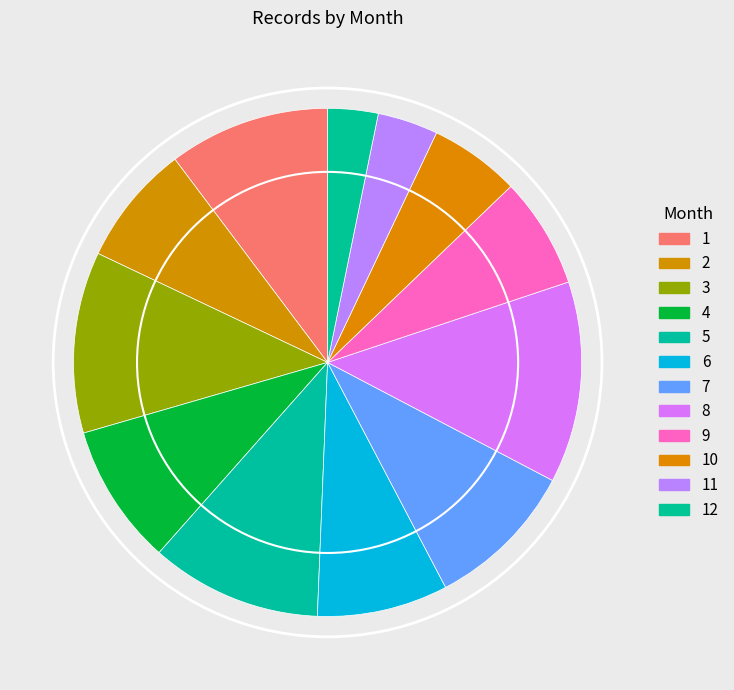

Approximately how many times larger is the value at 8 compared to 11?

3.3